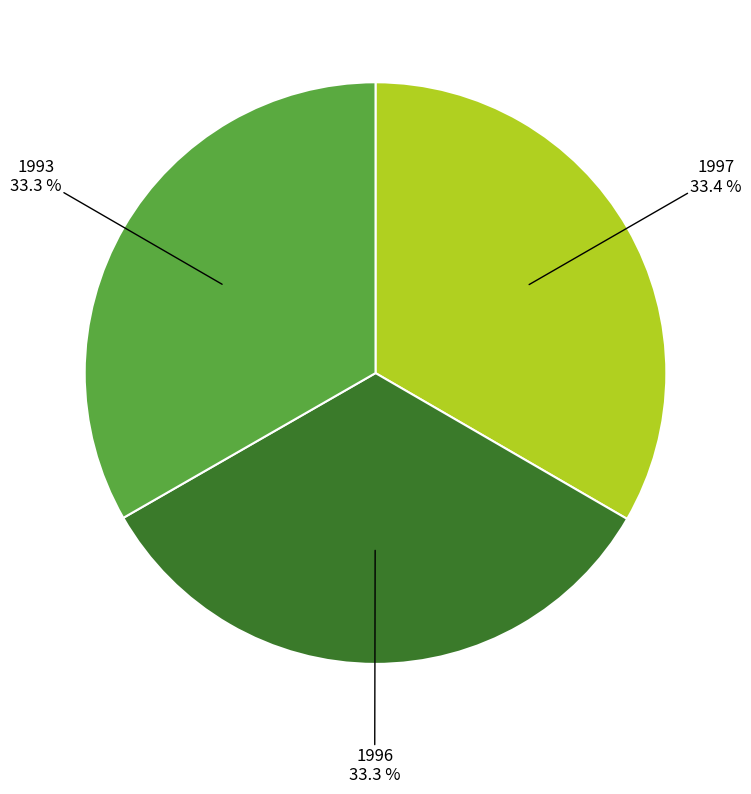

Is there a majority slice in this chart?

No